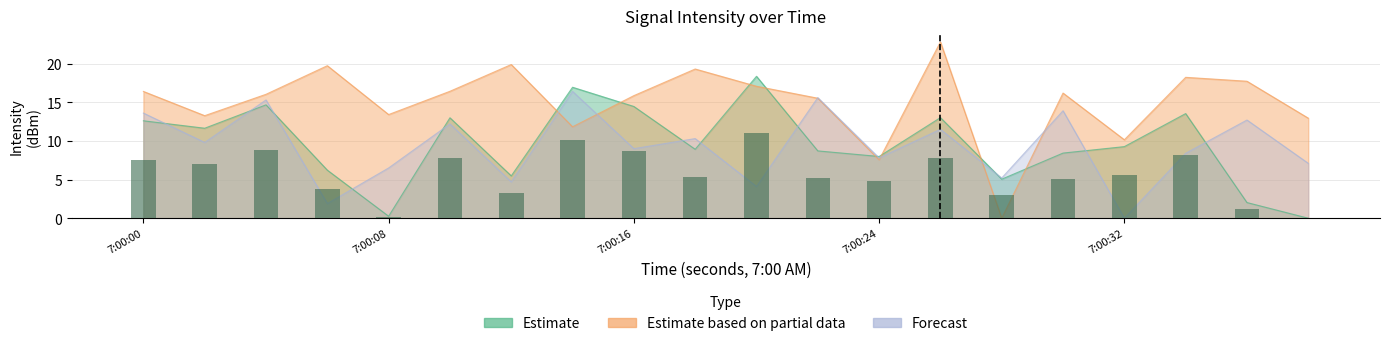

Are the bars grouped side by side (vs. stacked)?

Yes